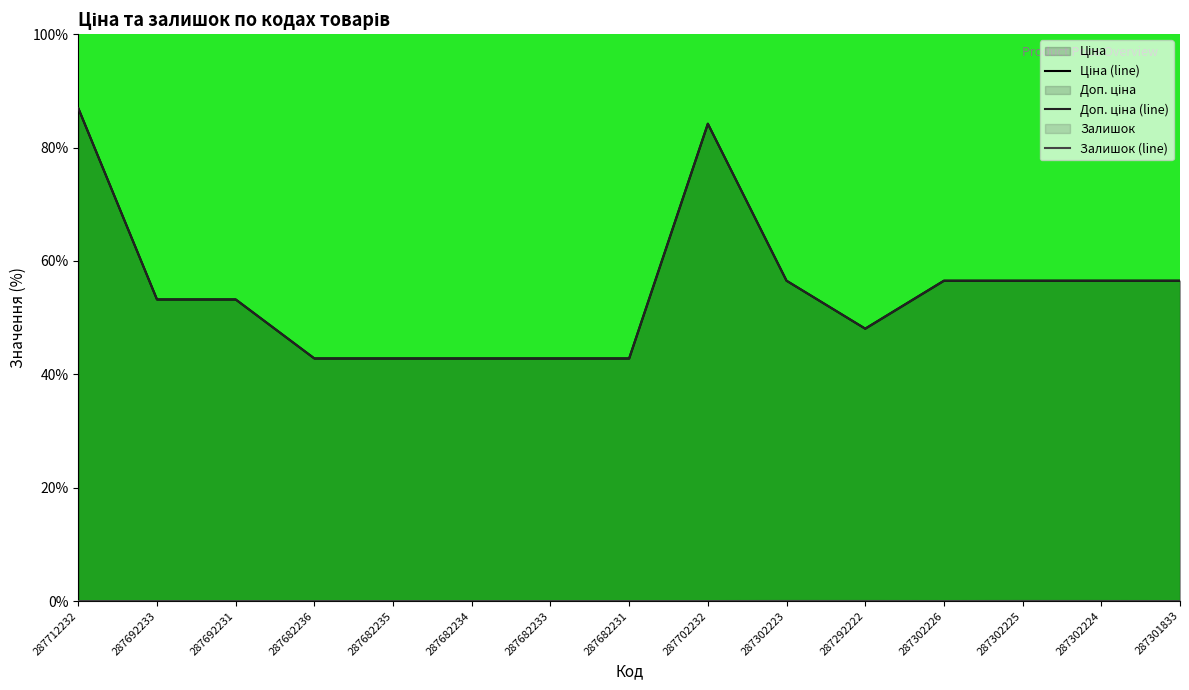

True or false: Залишок (line) and Доп. ціна (line) intersect in this chart.

False